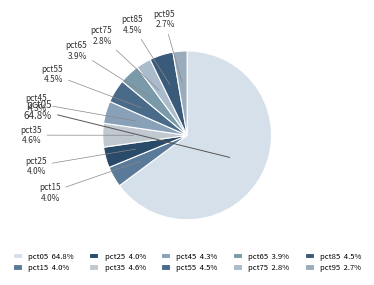

True or false: pct45 accounts for 4% of the total.

True